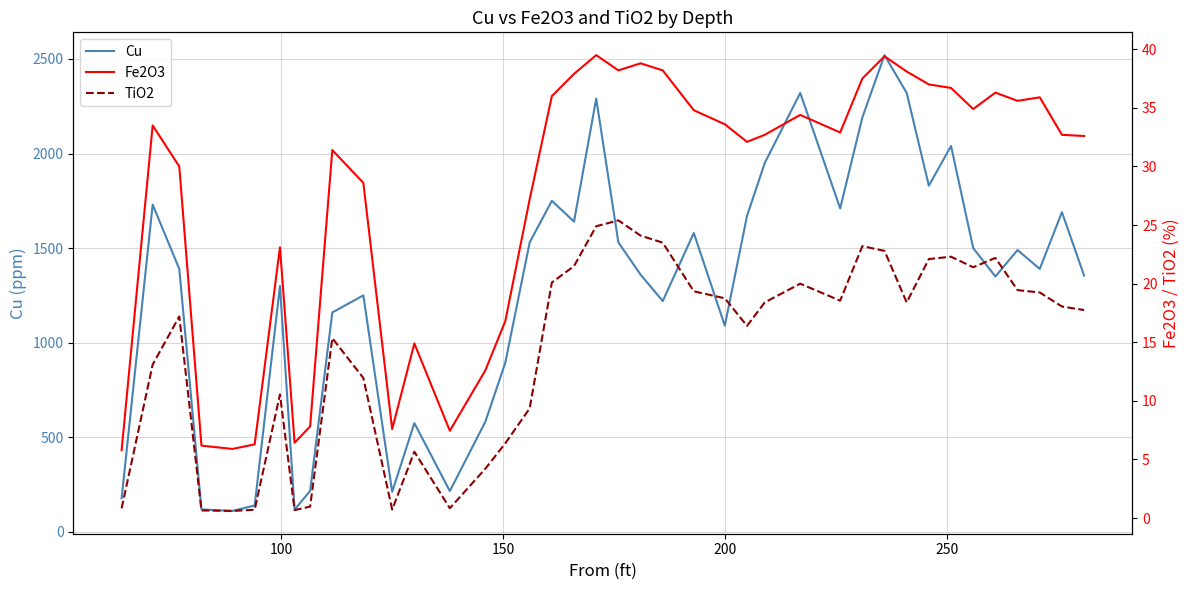

True or false: Cu and Fe2O3 cross at least once.

False